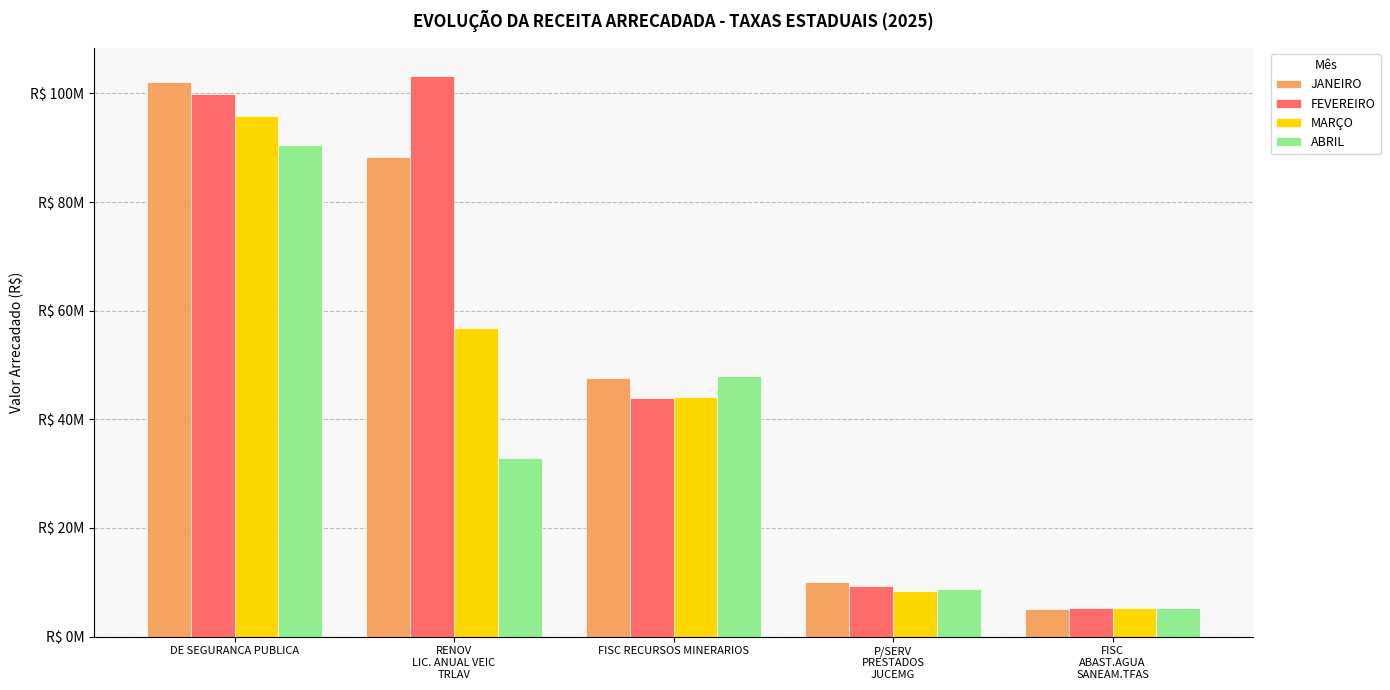

What is the approximate value of MARÇO at FISC RECURSOS MINERARIOS?

44183796.6